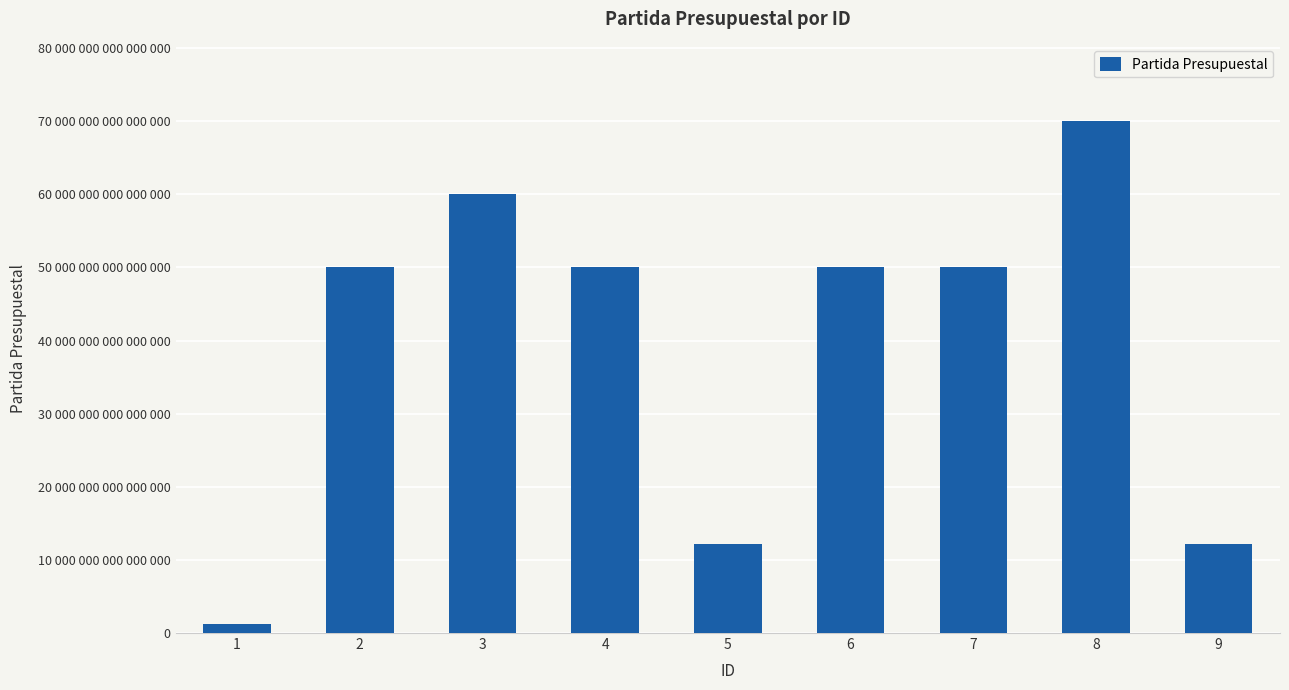

List the labels in order of value, smallest first.

1, 5, 9, 2, 4, 6, 7, 3, 8